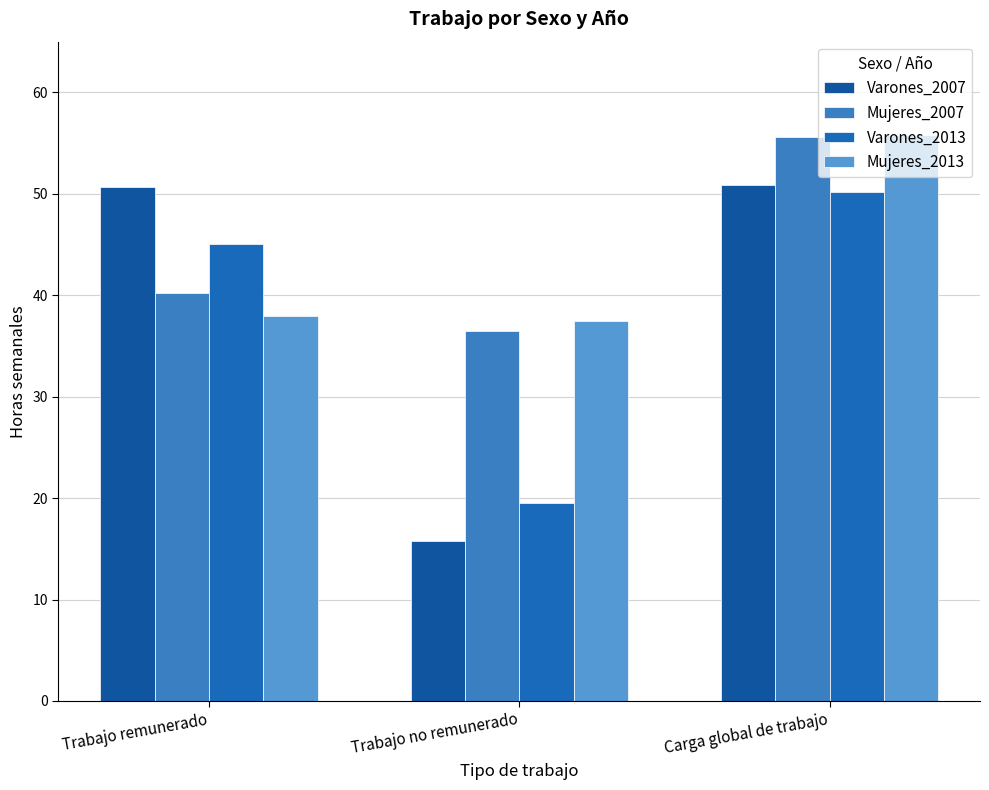

List the labels in order of Mujeres_2007 value, smallest first.

Trabajo no remunerado, Trabajo remunerado, Carga global de trabajo